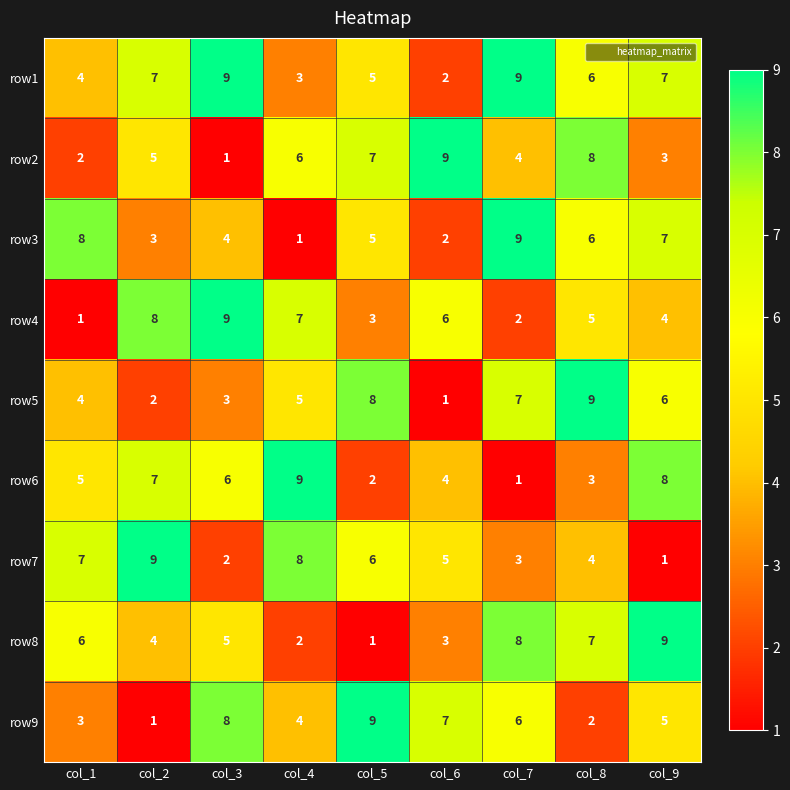

Read the row8 value at col_8.

7